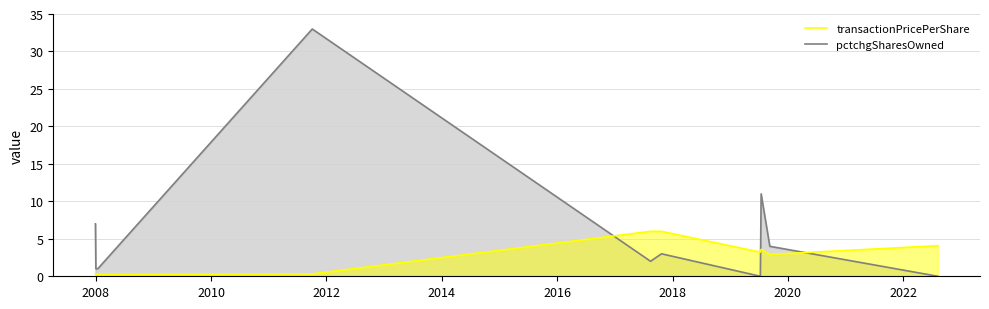

What is the maximum value for pctchgSharesOwned?

33.0